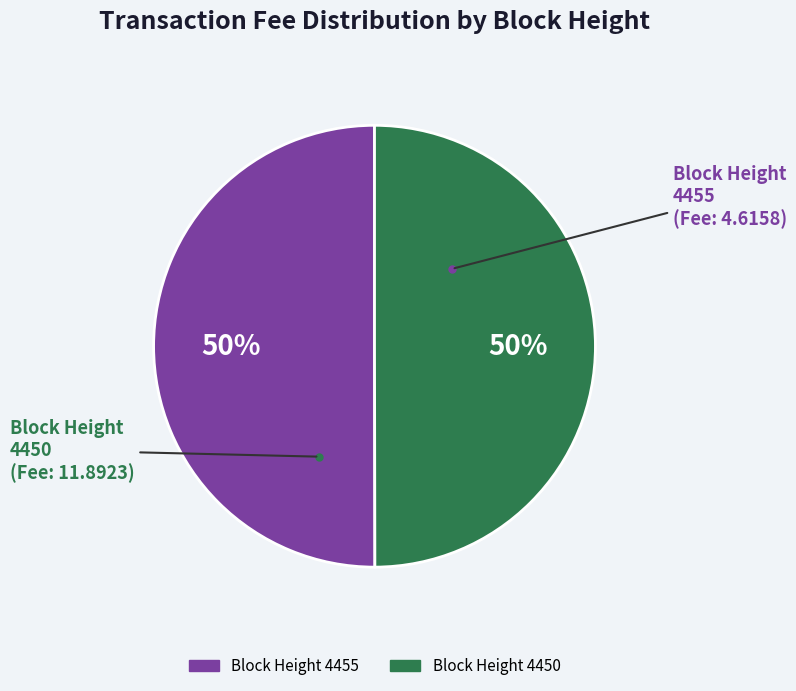

To the nearest percent, what is the average slice percentage?

50%